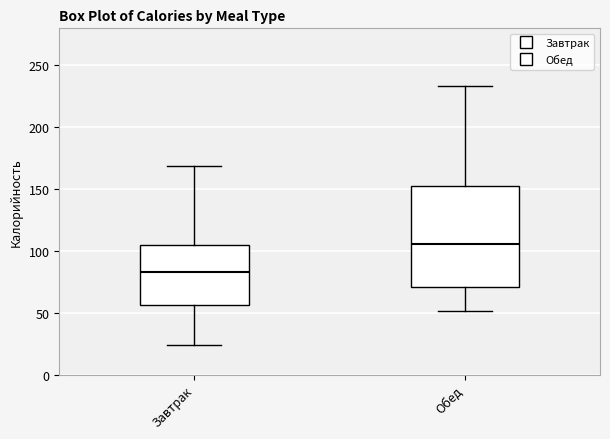

Which box has the lowest median line?

Завтрак